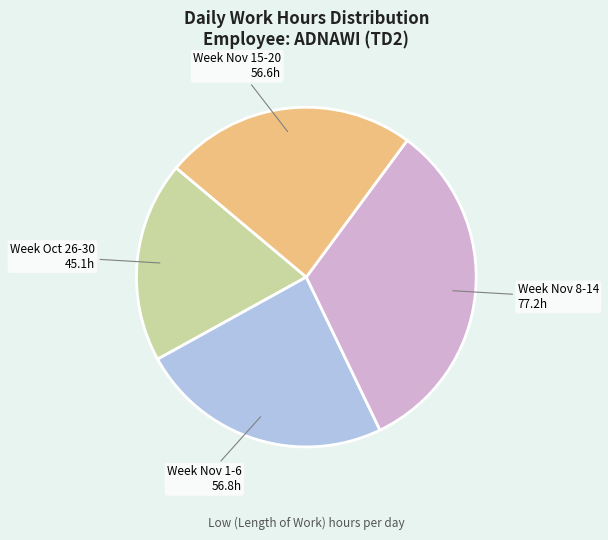

How many slices are in this pie chart?

4